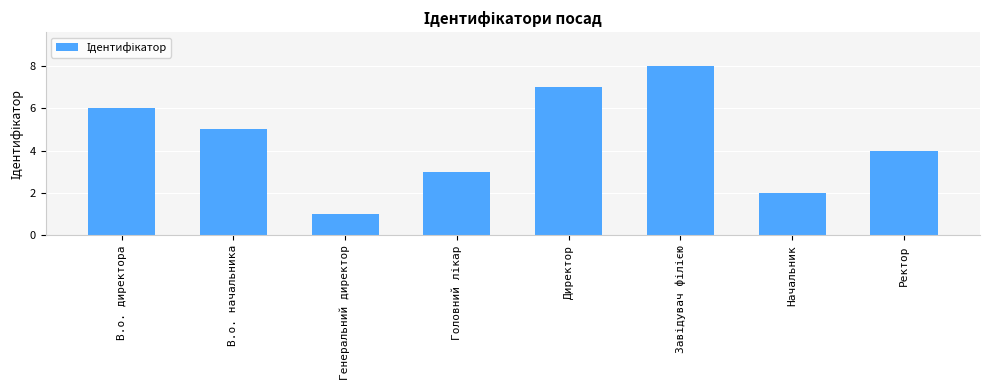

The value at Генеральний директор is 1. True or false?

True